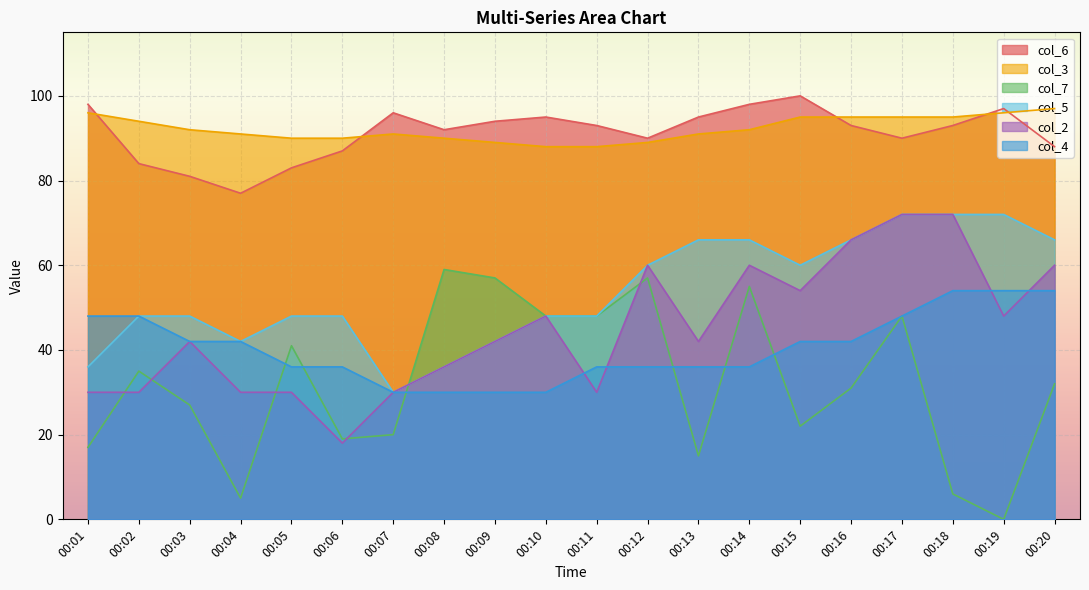

In col_3, how many points are higher than both neighbors (excluding endpoints)?

1